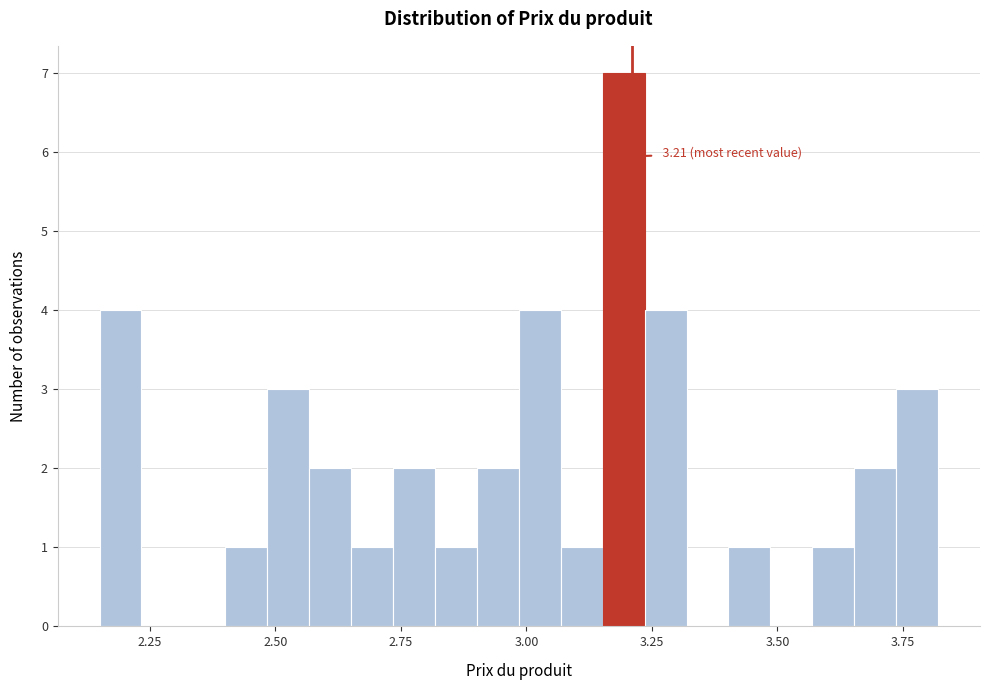

Read against the x-axis, roughly where is the centre of the tallest bar?

3.20